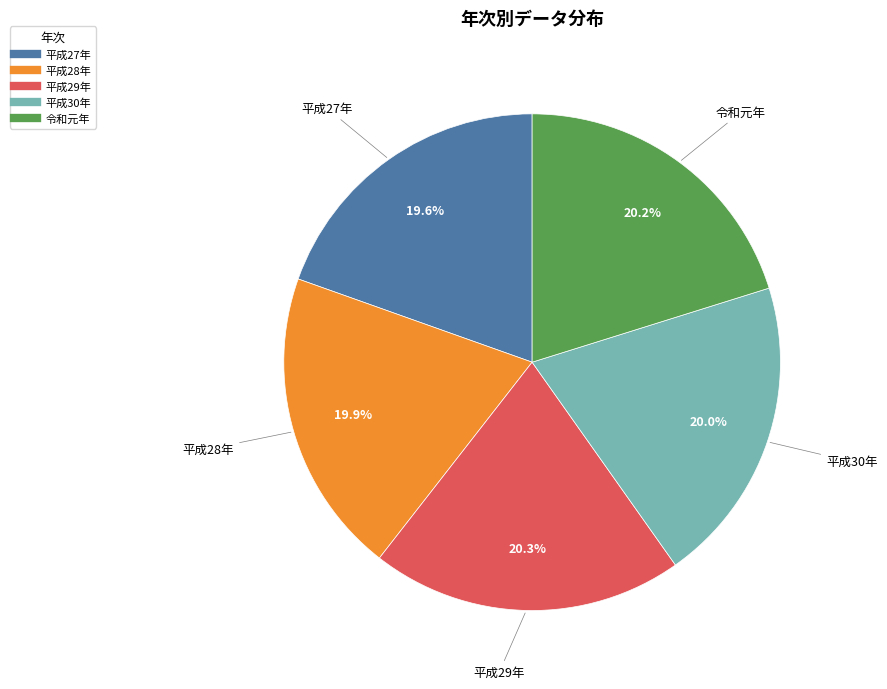

True or false: 平成27年 accounts for 20% of the total.

True